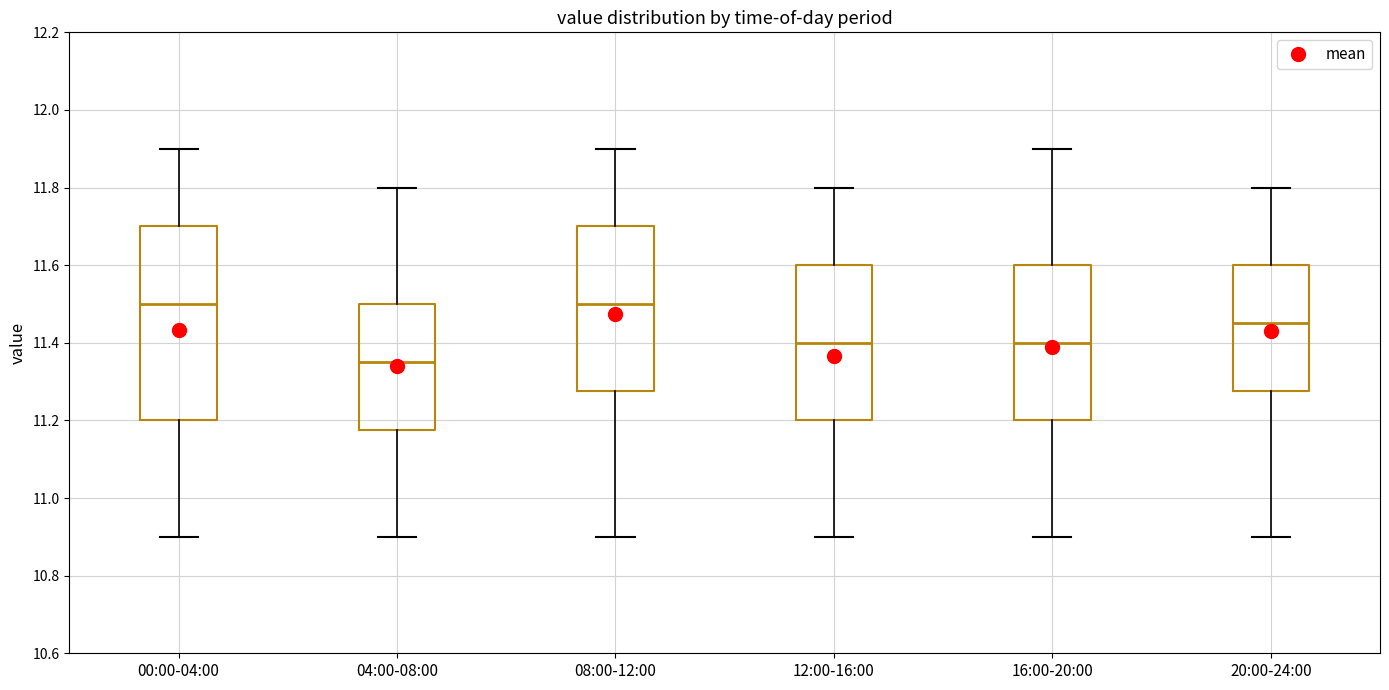

Where does the upper whisker of the box for 16:00-20:00 end on the y-axis? The values are not printed on the chart, so give them approximately, as read against the axis.

11.90